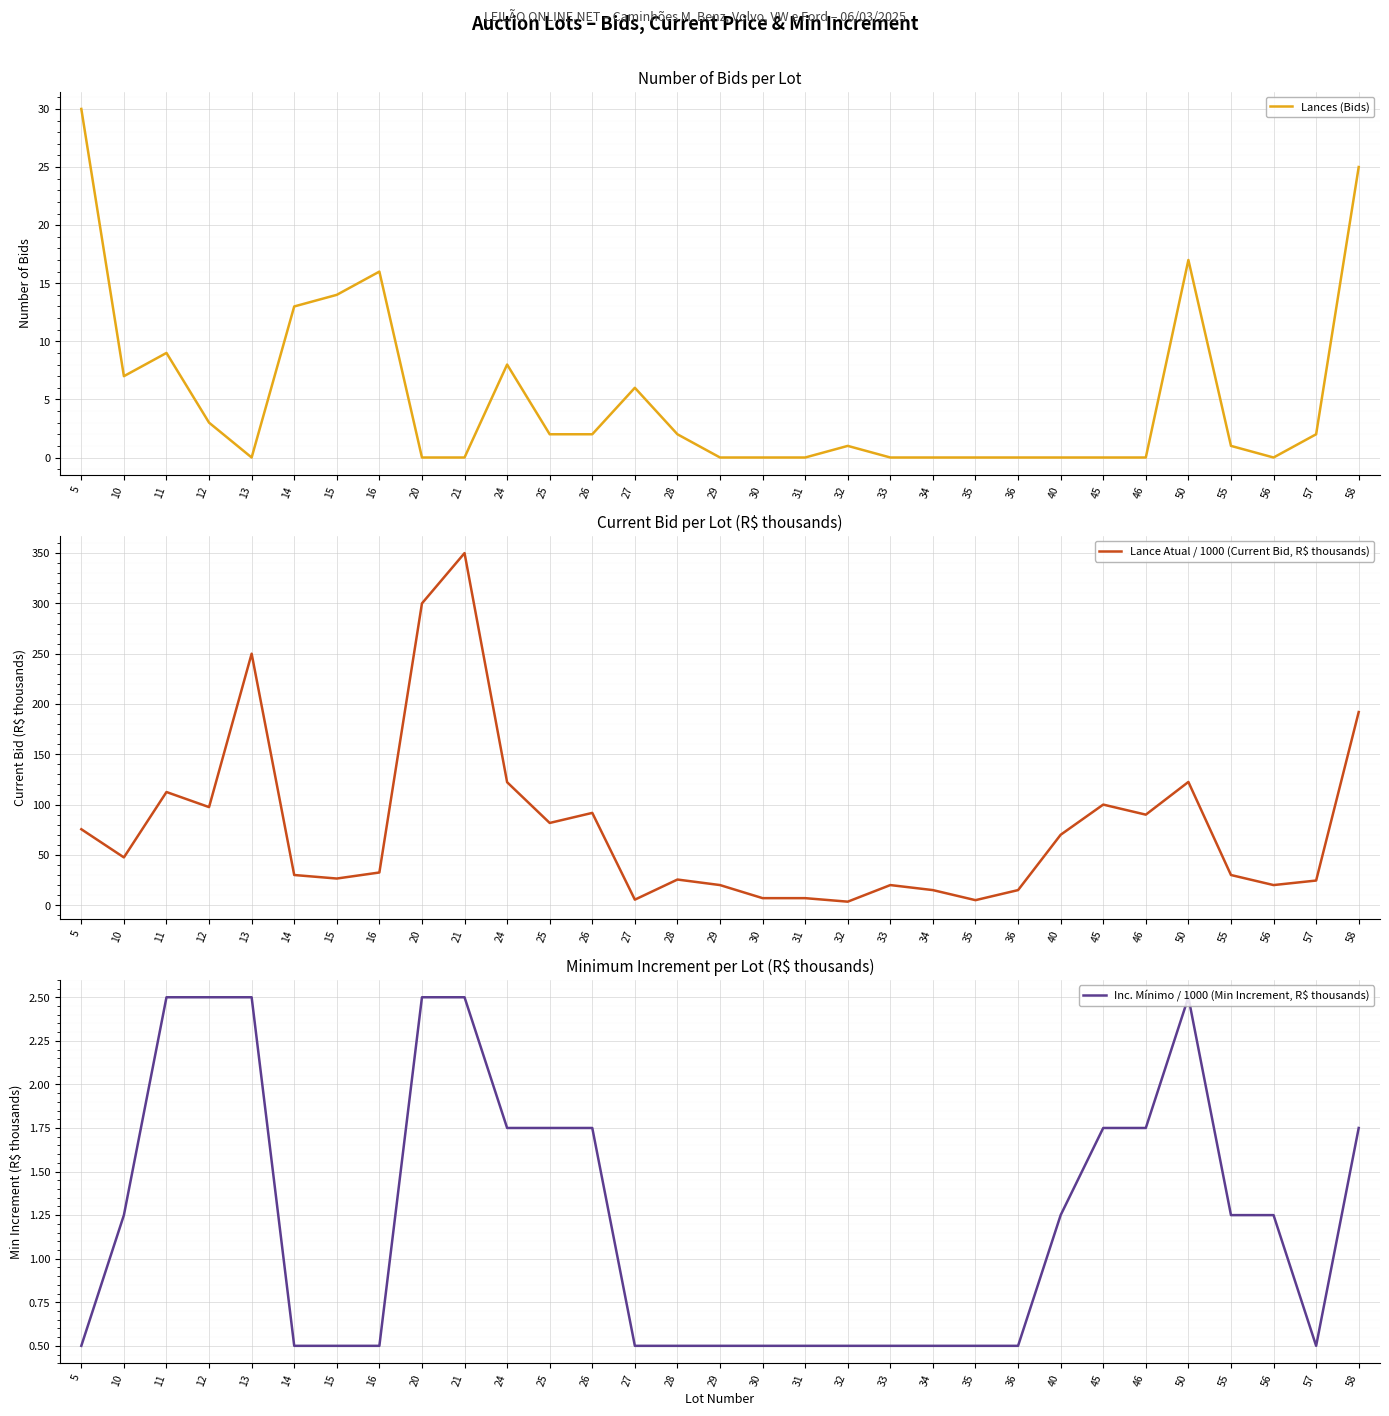

At which category is the sum across all series the highest?

21